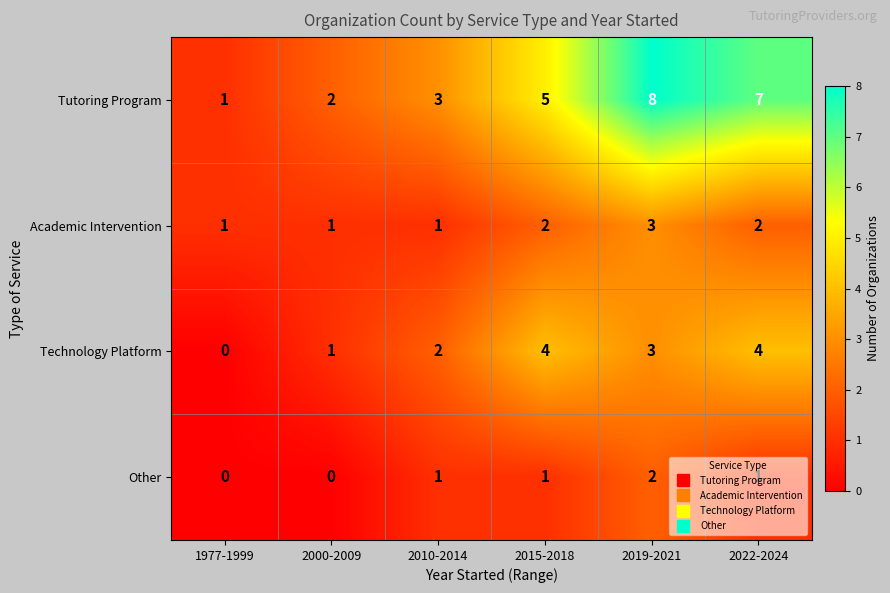

The value of Other at 2000-2009 is 0. True or false?

True